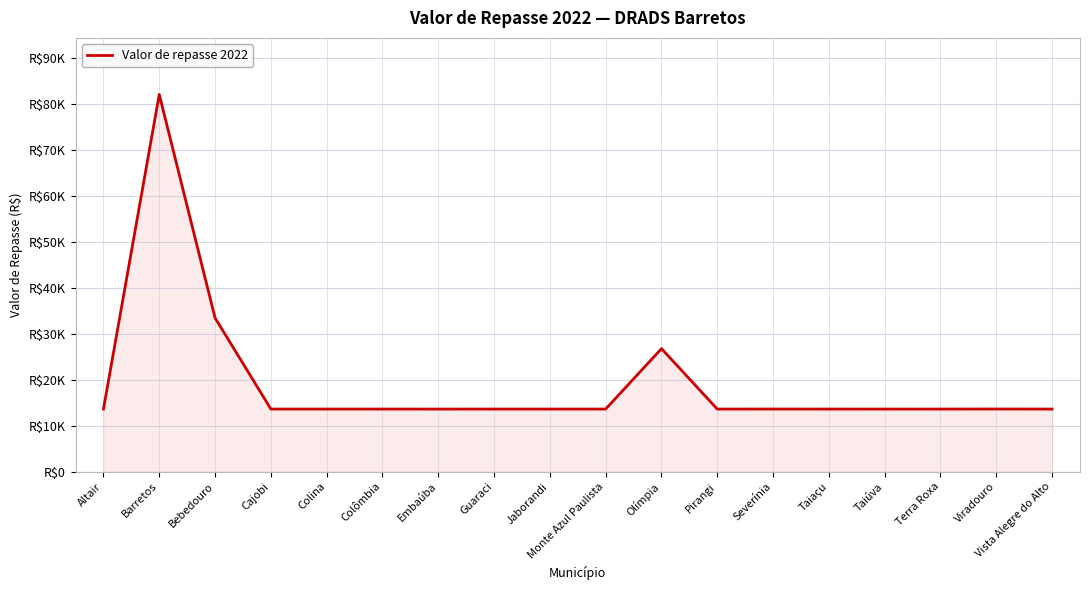

Does the chart display data point markers on the line(s)?

No